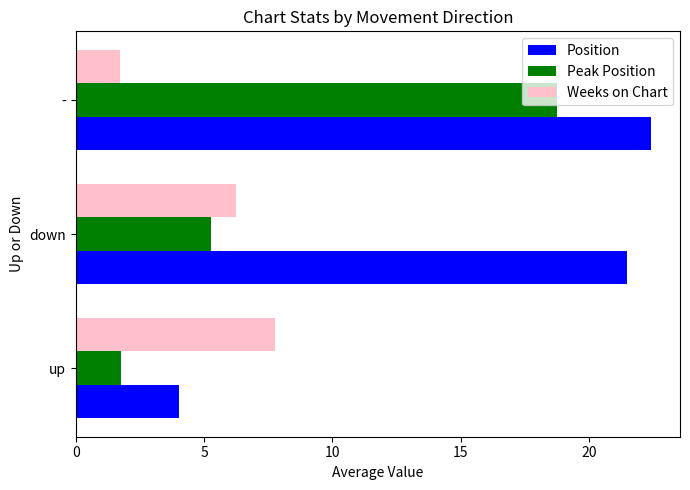

The Position series shows 4.8 at -. True or false?

False